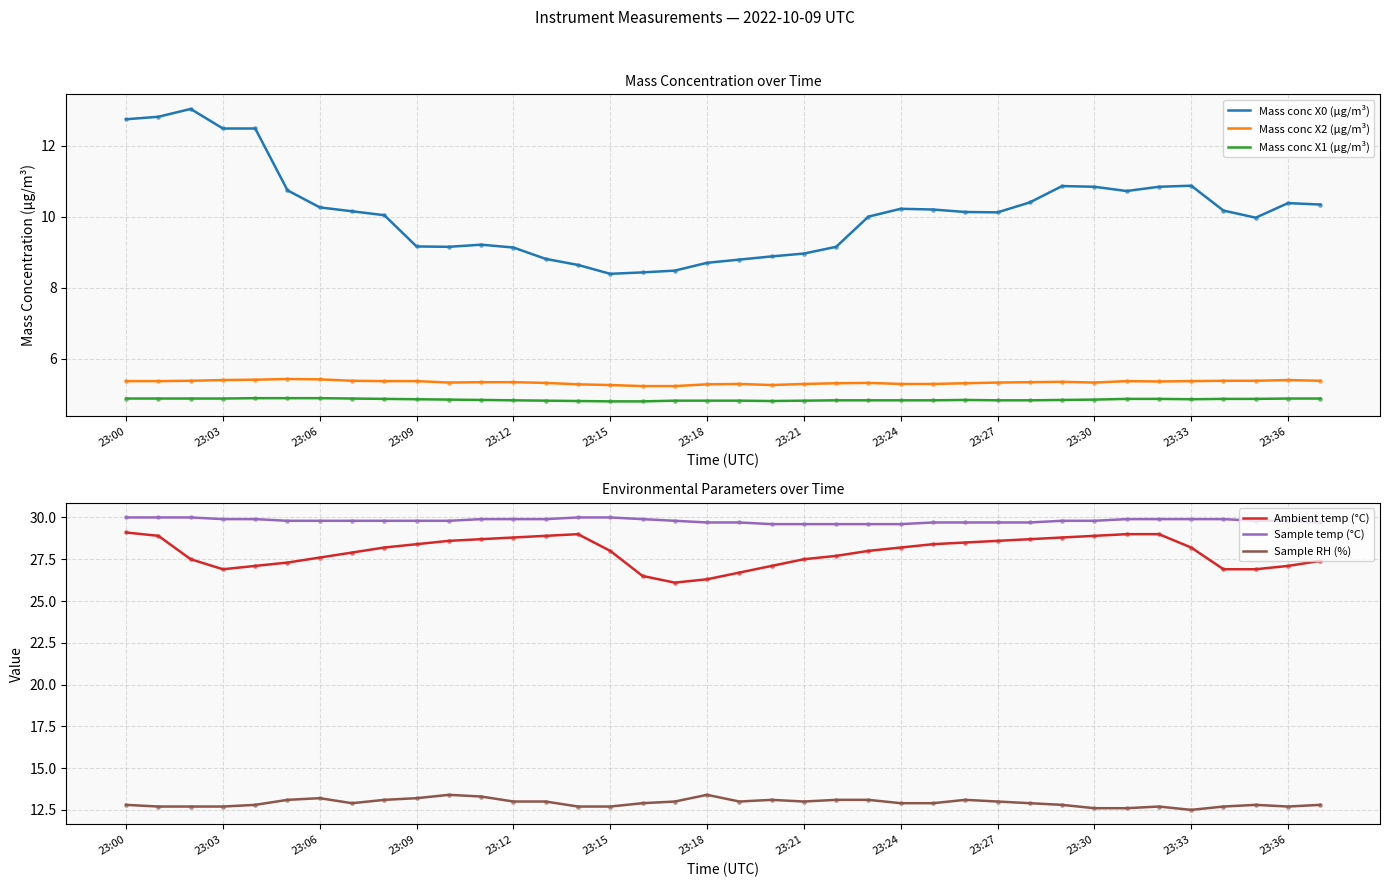

What are all the series names shown in the legend?

Mass conc X0 (μg/m³), Mass conc X2 (μg/m³), Mass conc X1 (μg/m³), Ambient temp (°C), Sample temp (°C), Sample RH (%)